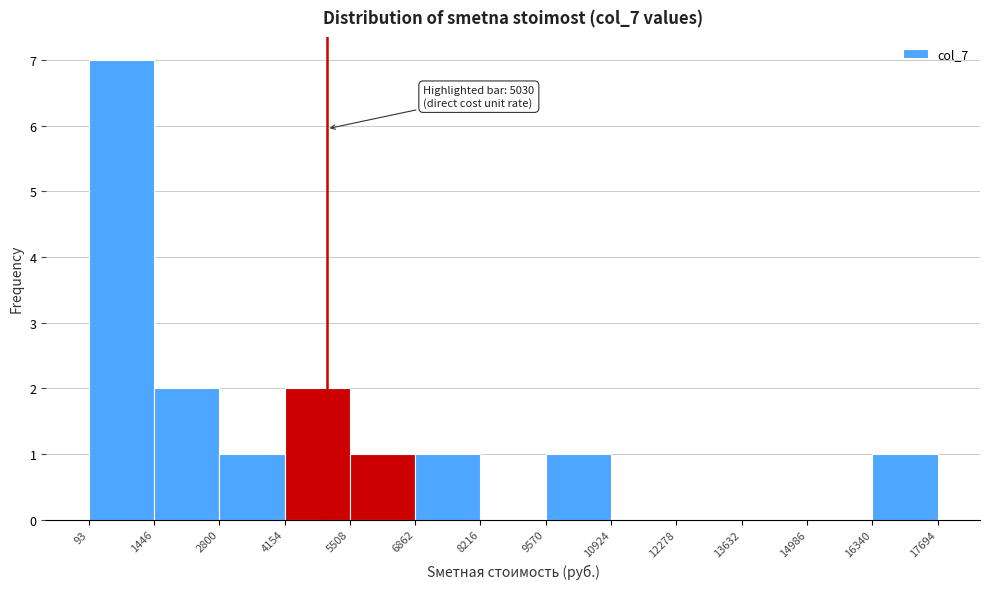

Over which range of the x-axis is the bar tallest?

93 to 1446